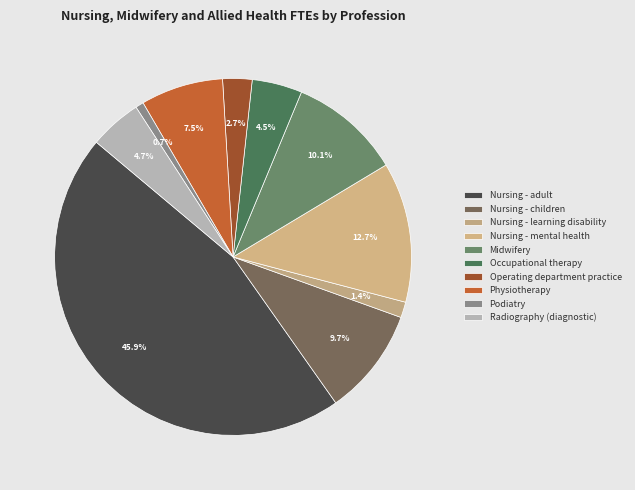

To the nearest percent, what portion does Nursing - adult represent?

46%